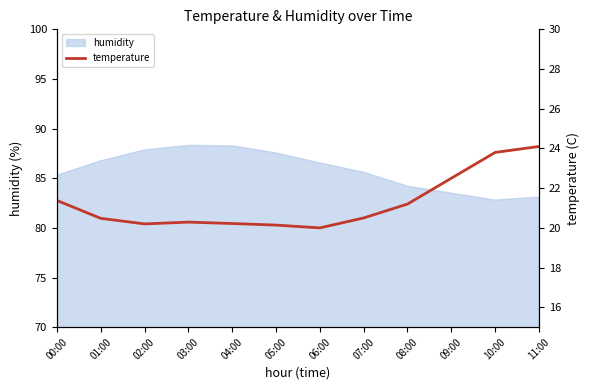

How many data points are above 20?

11